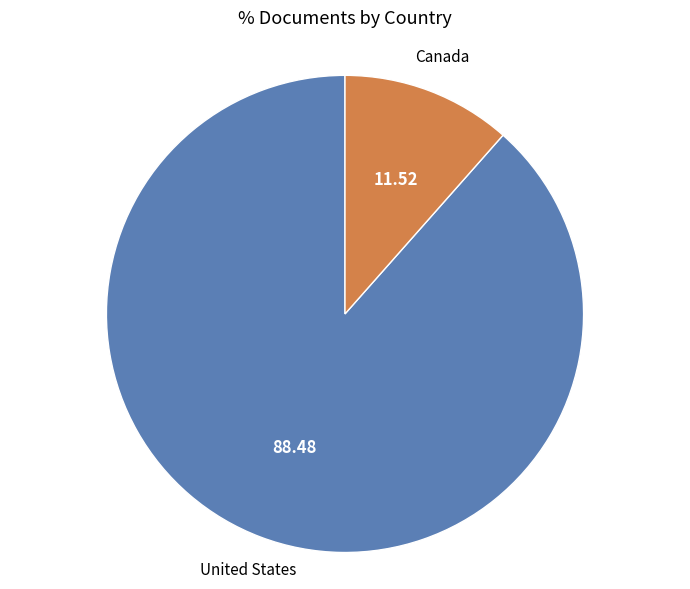

Rank the categories by value from lowest to highest.

Canada, United States